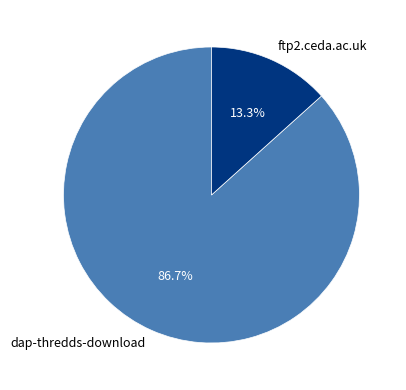

What percentage is the ftp2.ceda.ac.uk slice, to the nearest percent?

13%